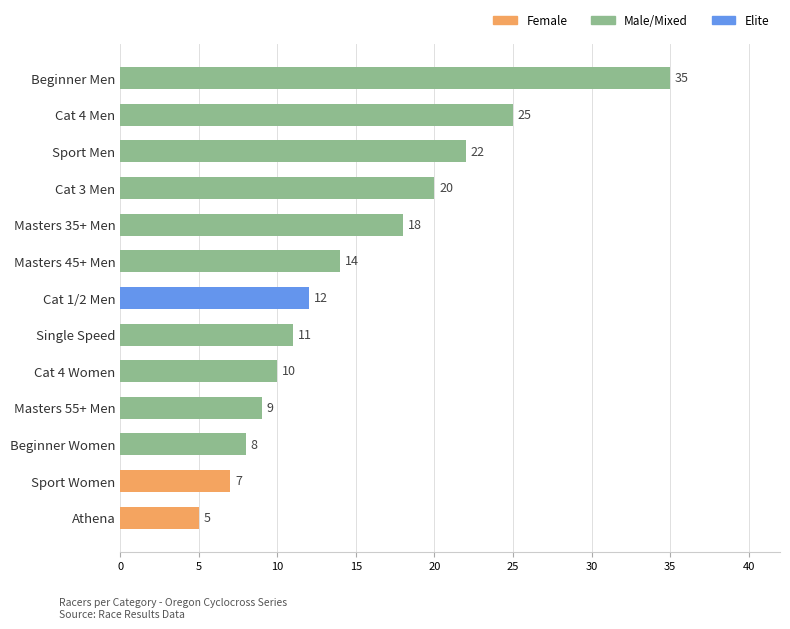

Rank the categories by value from highest to lowest.

Beginner Men, Cat 4 Men, Sport Men, Cat 3 Men, Masters 35+ Men, Masters 45+ Men, Cat 1/2 Men, Single Speed, Cat 4 Women, Masters 55+ Men, Beginner Women, Sport Women, Athena